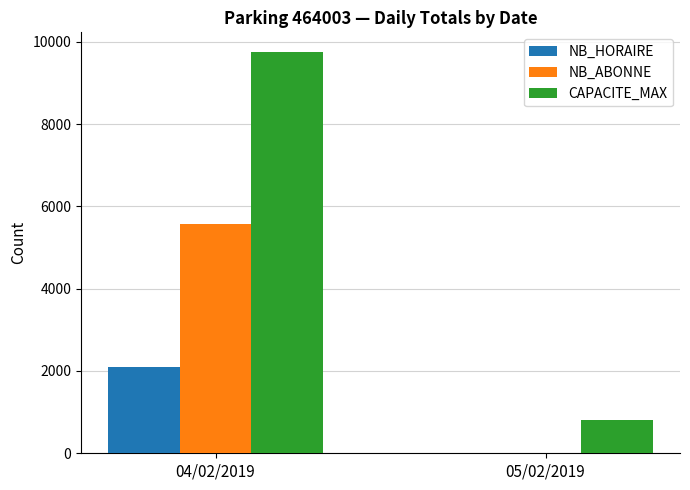

Is the value of NB_HORAIRE at 05/02/2019 greater than the value of CAPACITE_MAX at 04/02/2019?

No